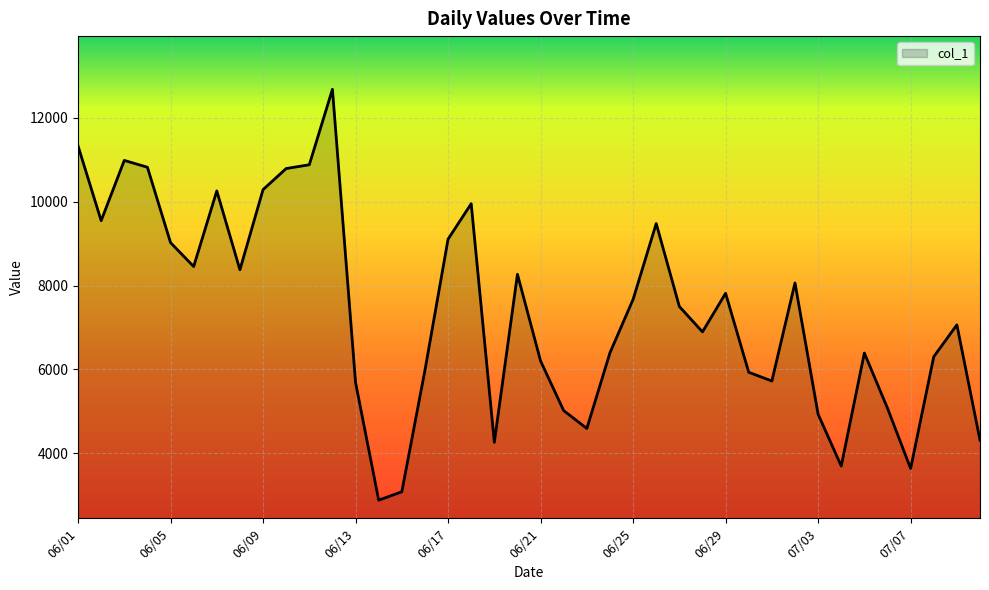

What is the difference between the maximum and minimum values?

9803